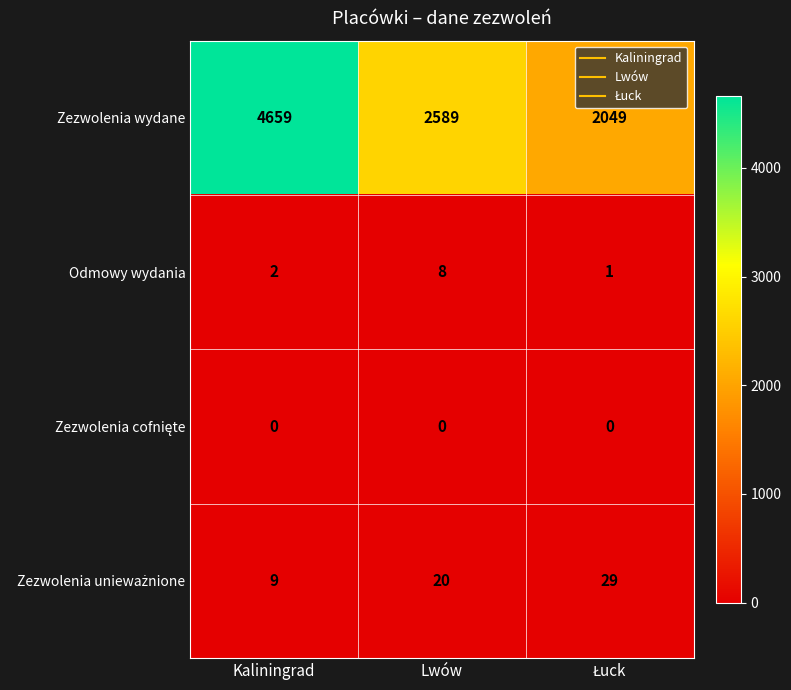

At which label is Zezwolenia wydane closest to 3354?

Lwów